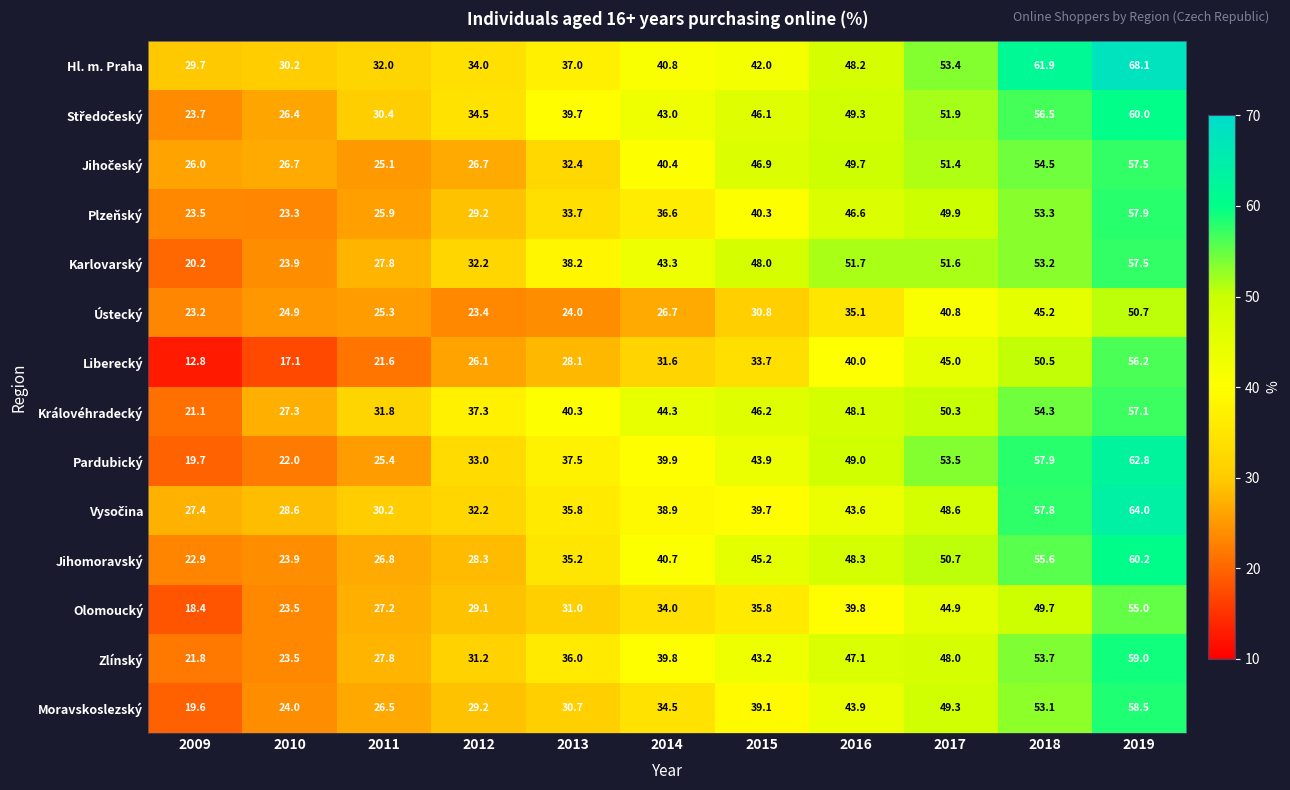

Which series has the largest range (max minus min)?

Liberecký